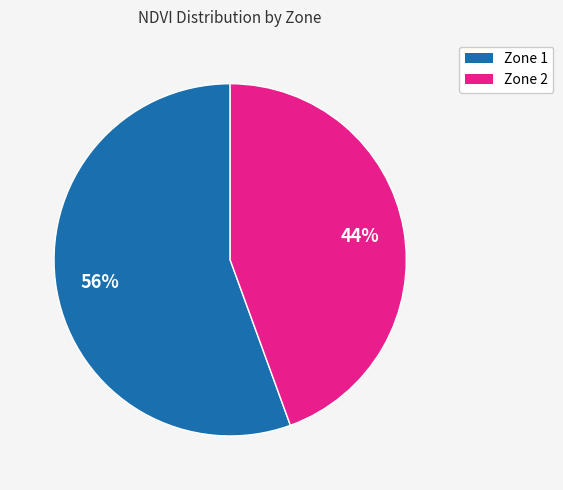

Which category has the smallest portion of the pie?

Zone 2